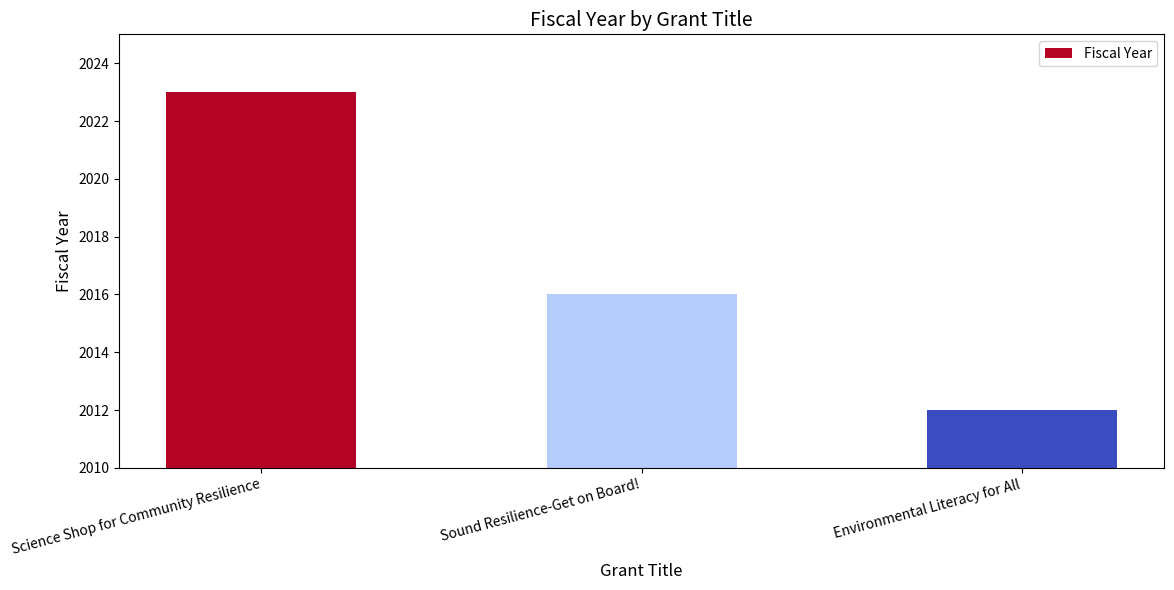

Rank the categories by value from lowest to highest.

Environmental Literacy for All, Sound Resilience-Get on Board!, Science Shop for Community Resilience